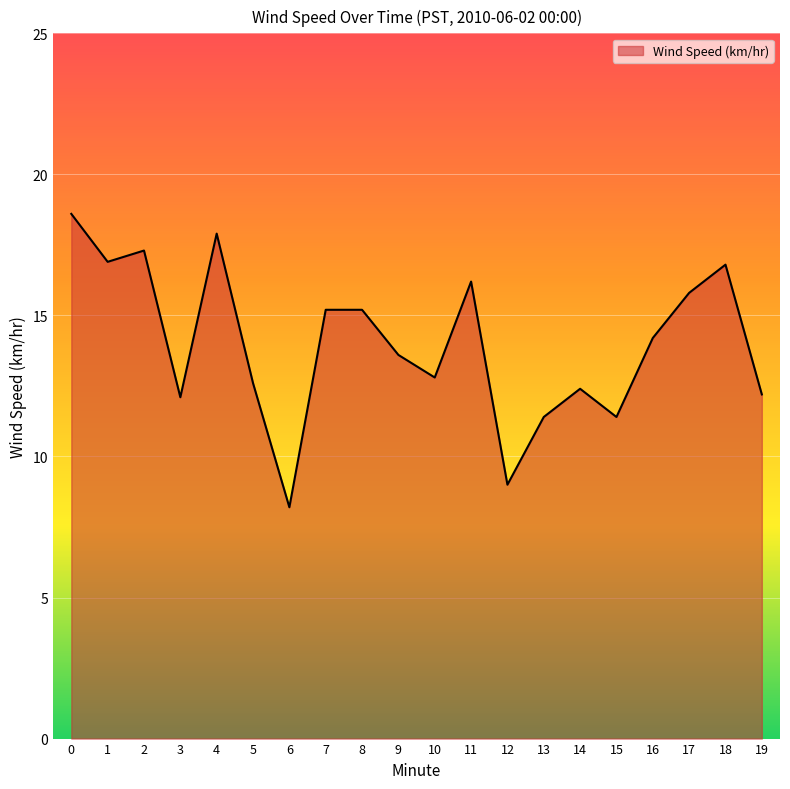

At which category does the chart reach its minimum across all series?

6